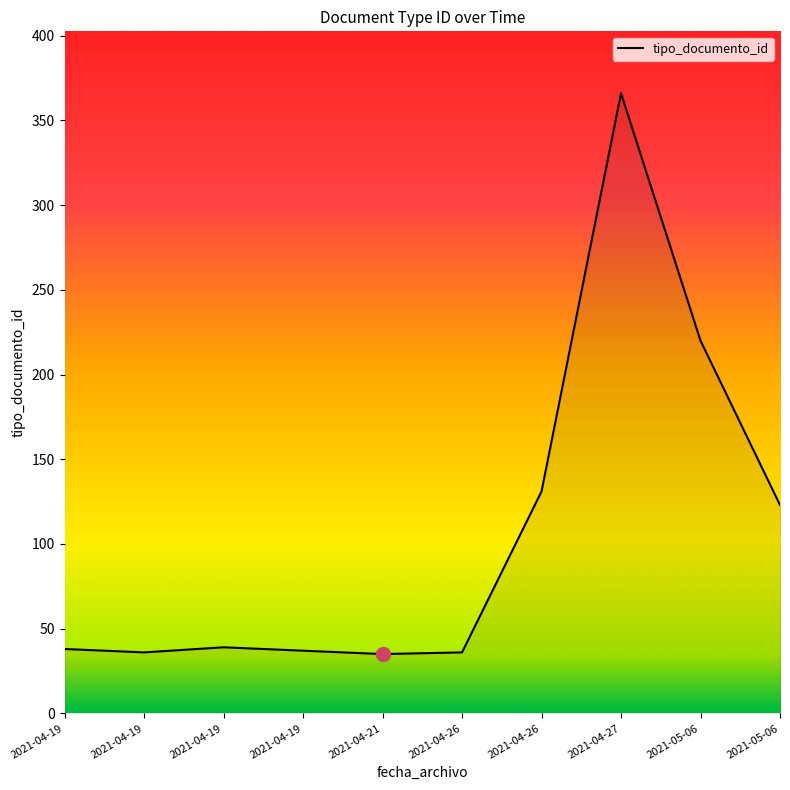

How many lines are shown in the chart?

1